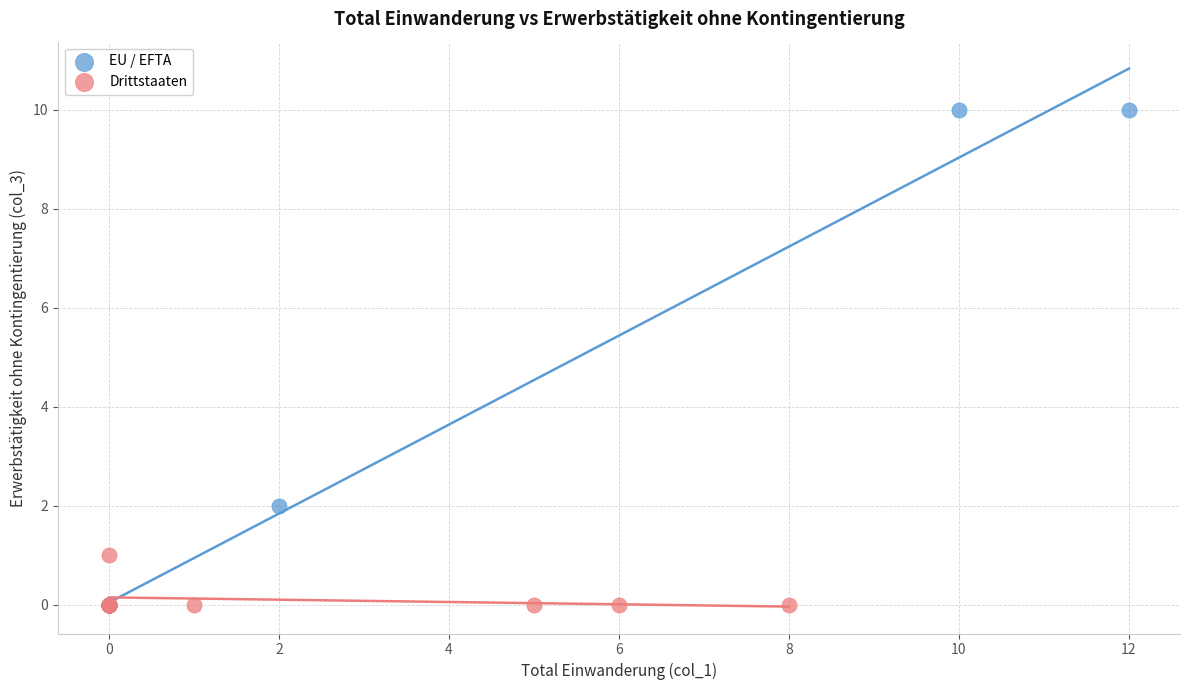

What are all the series names shown in the legend?

EU / EFTA, Drittstaaten